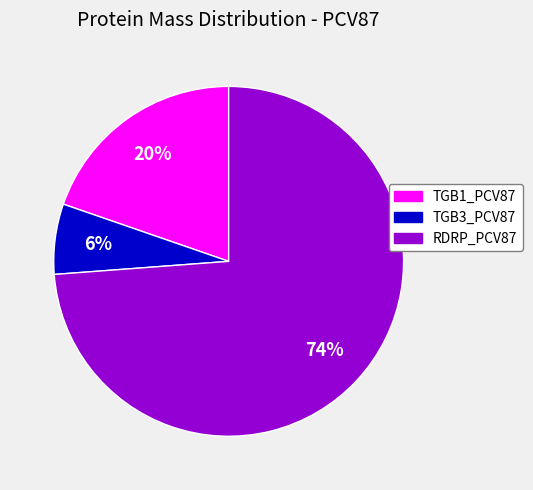

To the nearest percent, what is the combined percentage of TGB3_PCV87 and TGB1_PCV87?

26%